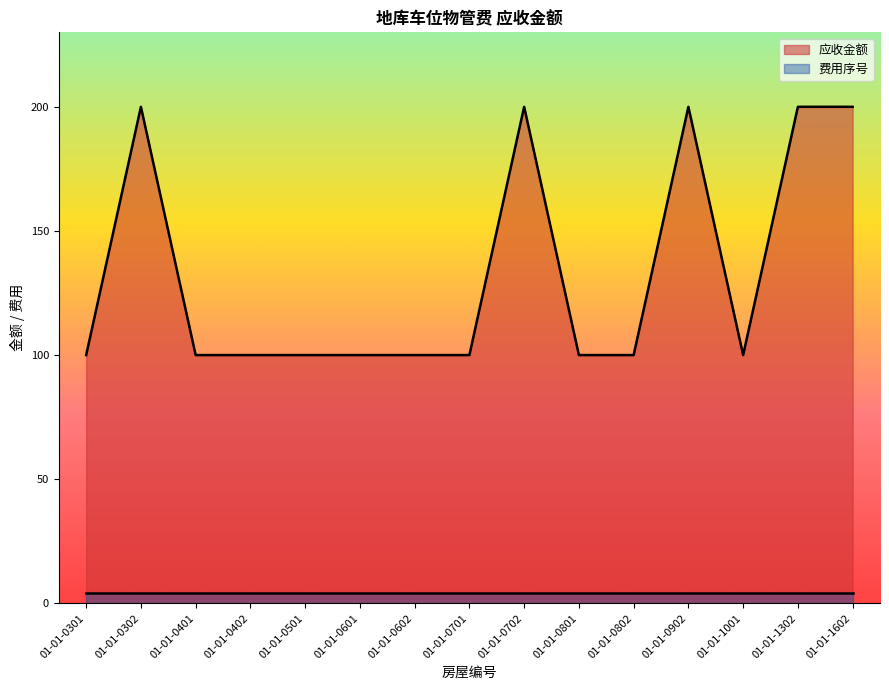

Reading left to right, transcribe all the data shown in this chart.

100	200	100	100	100	100	100	100	200	100	100	200	100	200	200